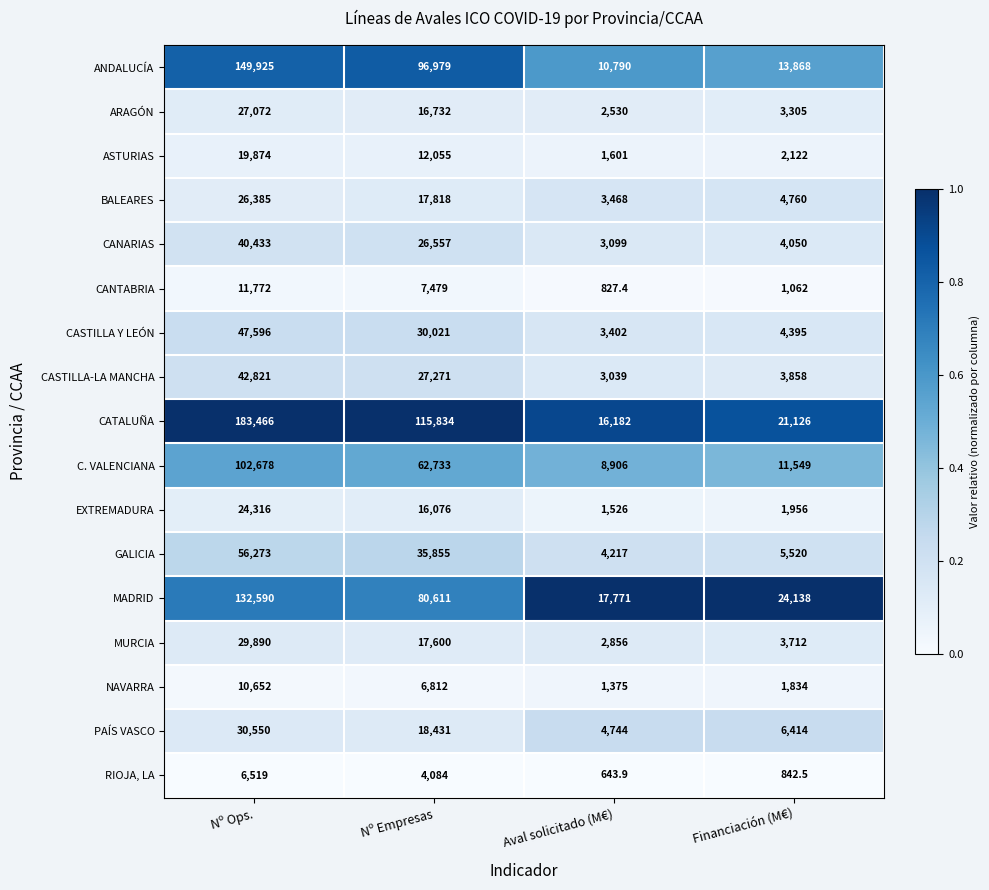

True or false: MADRID has a value of 17771.0 at Aval solicitado (M€).

True